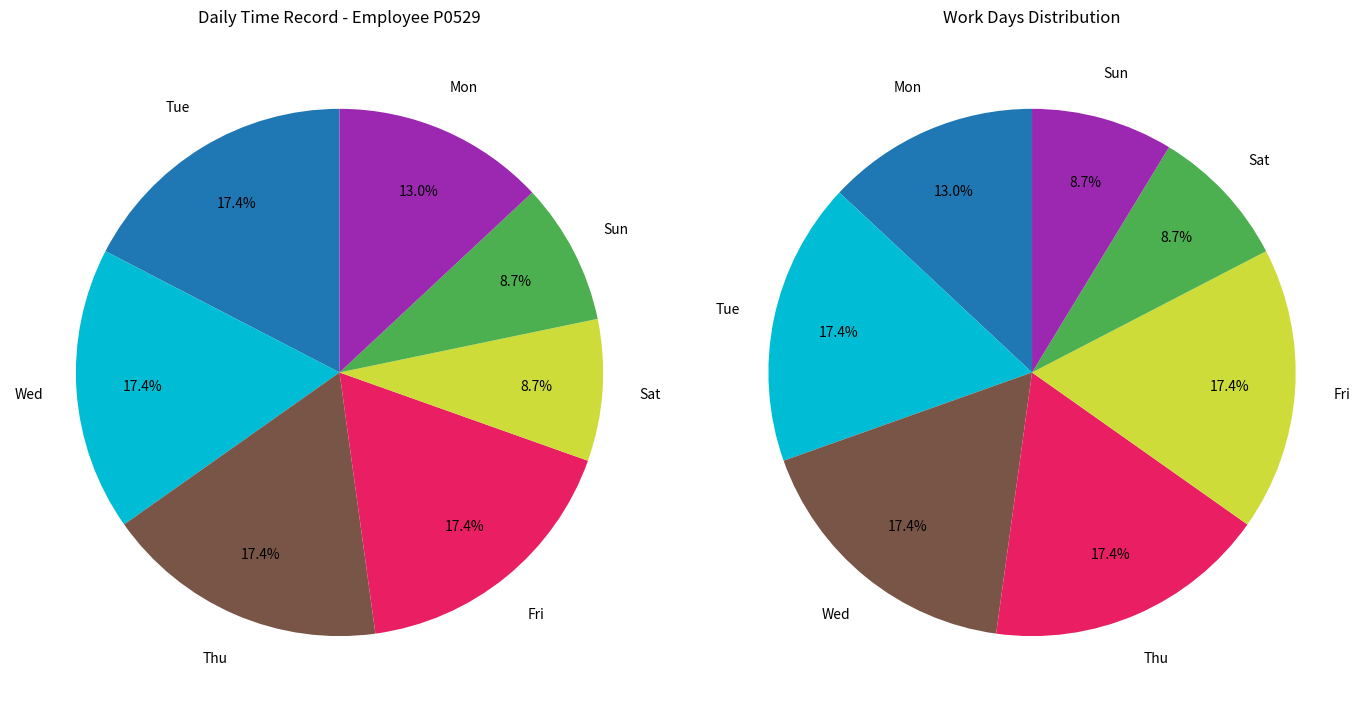

Approximately how many times larger is the value at Thu compared to Sun?

2.0